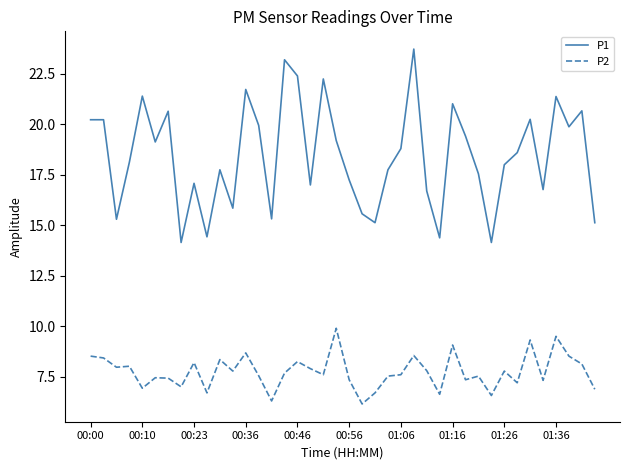

True or false: P1 and P2 intersect in this chart.

False